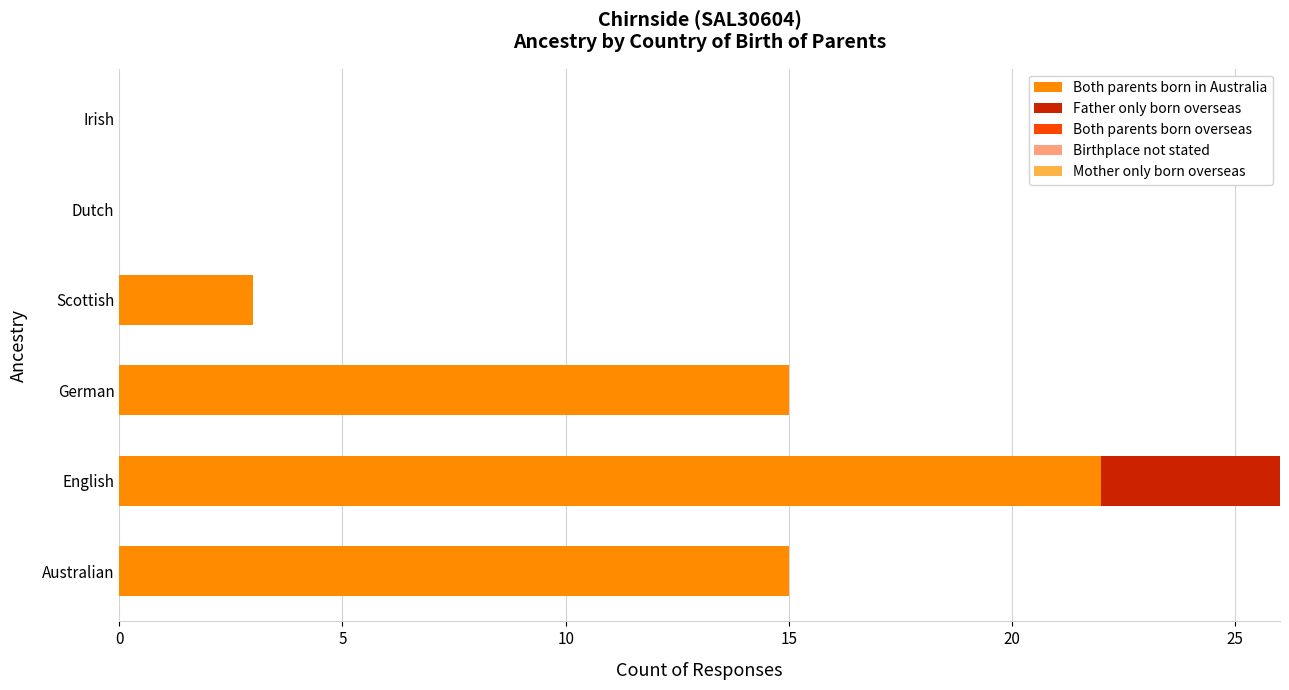

At which label does Both parents born in Australia reach its peak?

English